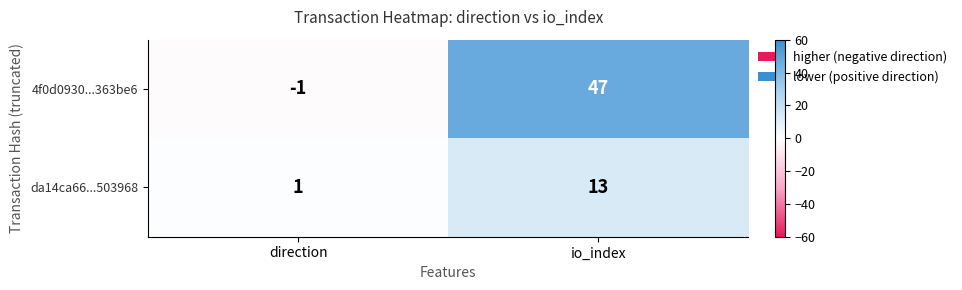

Which series has the largest total across all categories?

4f0d0930...363be6